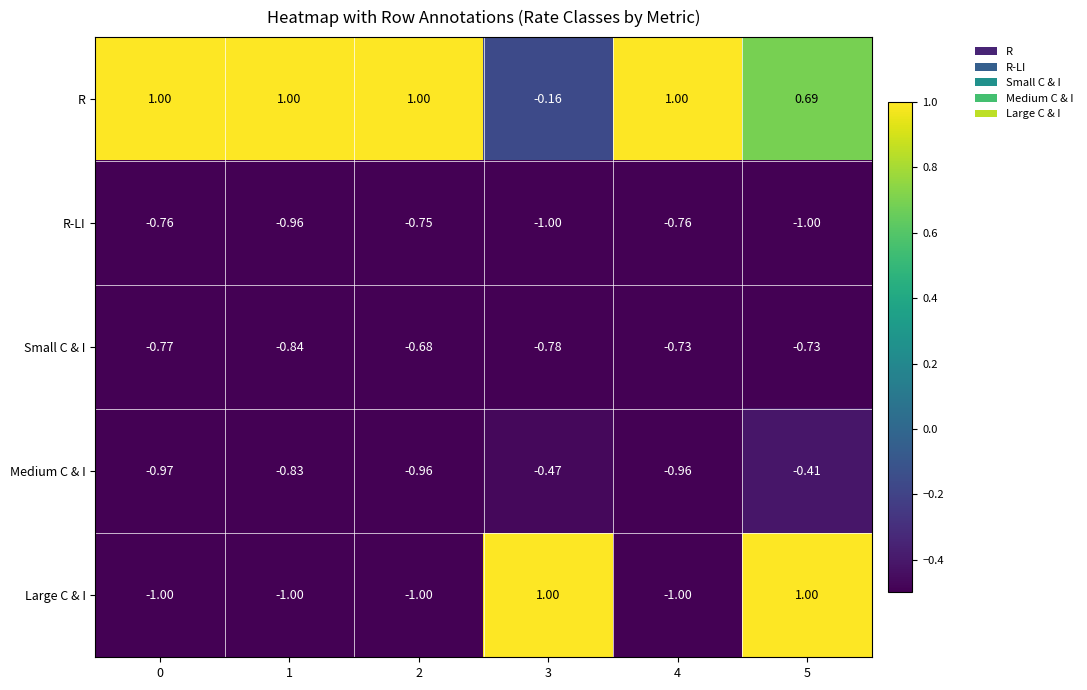

Rank the series at 0 from highest to lowest value.

R, R-LI, Small C & I, Medium C & I, Large C & I